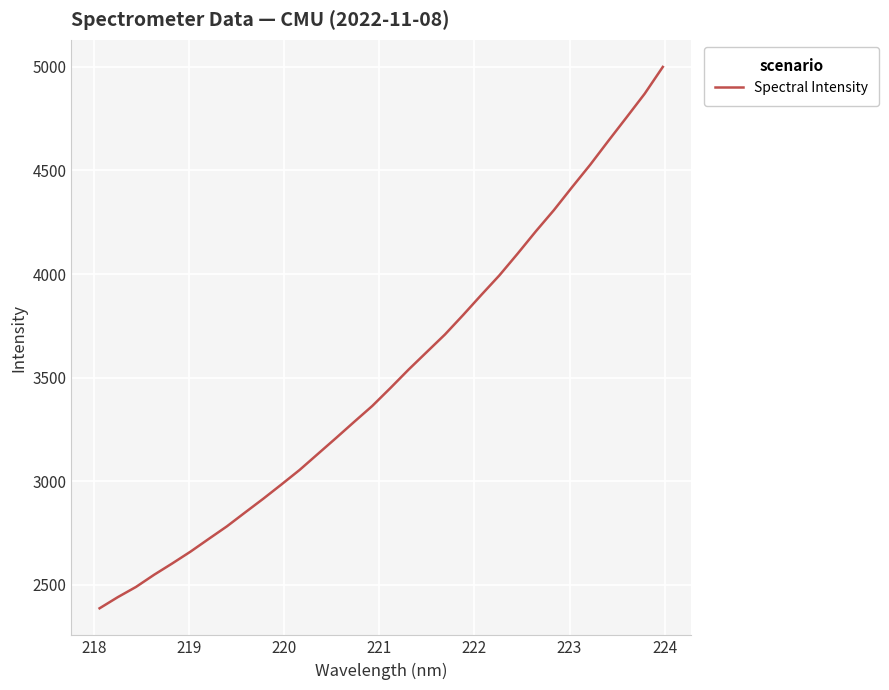

What is the maximum value shown in the chart?

4999.6